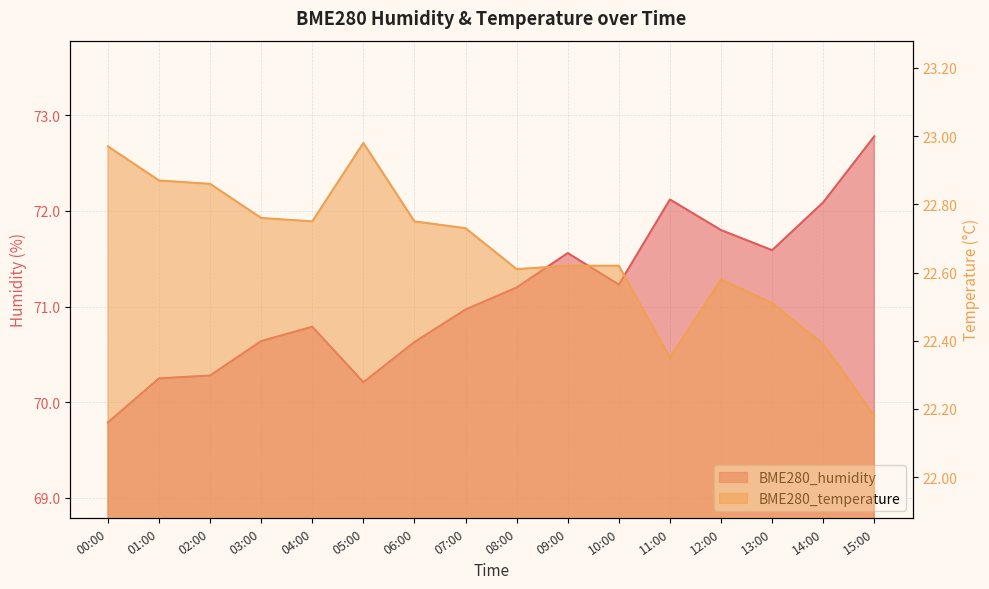

The value of BME280_temperature at 15:00 is 22.2. True or false?

True